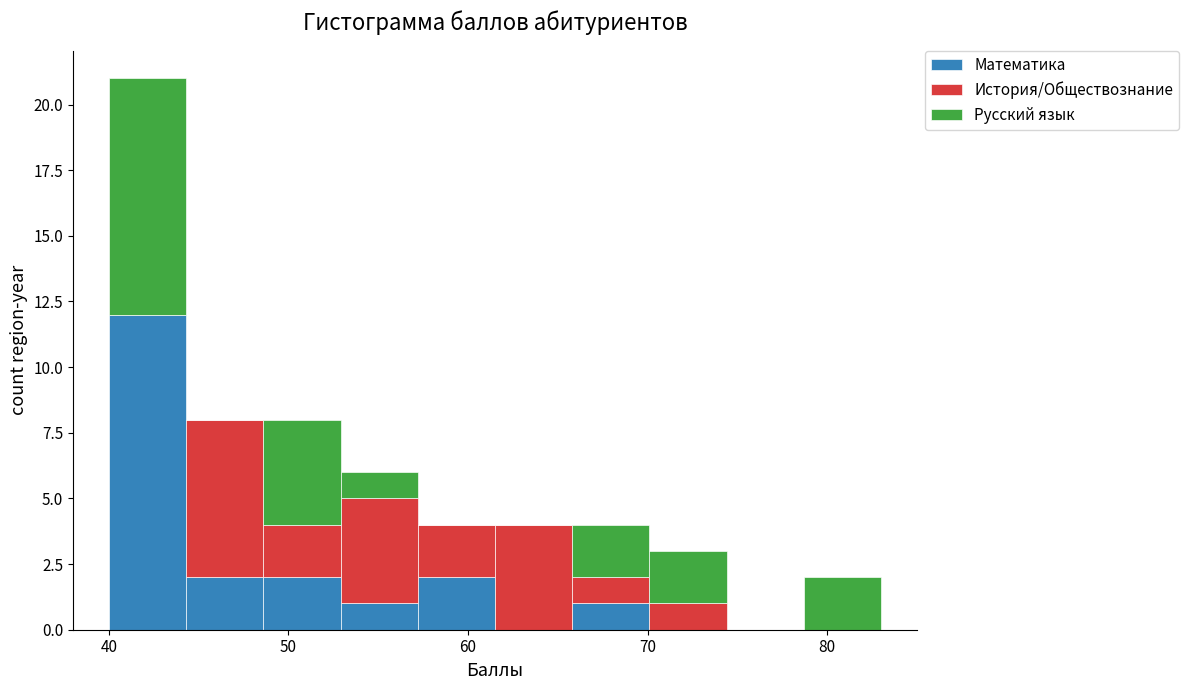

Reading left to right, list every stacked bar in this chart as the range it spans on the x-axis followed by its total height. Neither the bar edges nor the heights are printed on the chart, so give them approximately, as read against the axes.

40.0 to 44.3: 21
44.3 to 48.6: 8
48.6 to 52.9: 8
52.9 to 57.2: 6
57.2 to 61.5: 4
61.5 to 65.8: 4
65.8 to 70.1: 4
70.1 to 74.4: 3
74.4 to 78.7: 0
78.7 to 83.0: 2